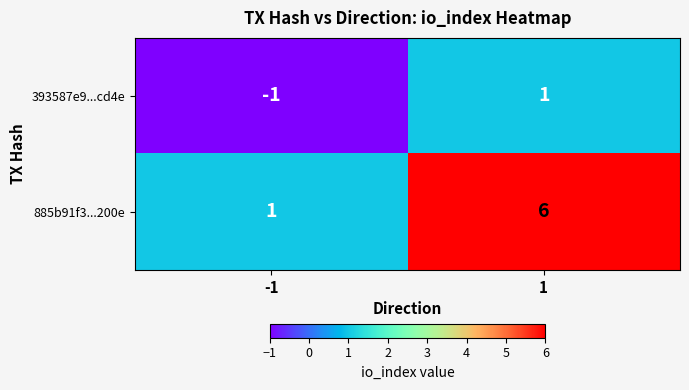

Which series has the largest range (max minus min)?

885b91f3...200e